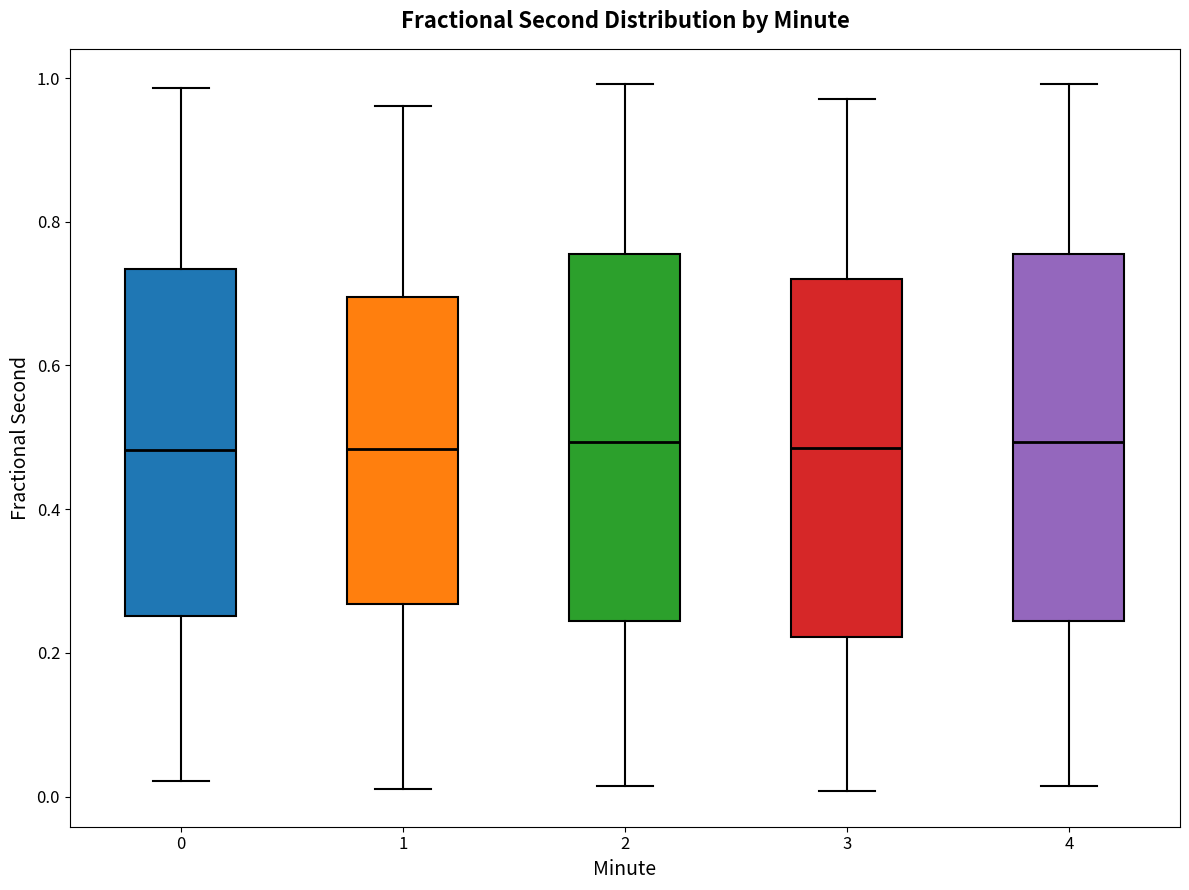

Where does the median line of the box at x = 1 sit on the y-axis? The values are not printed on the chart, so give them approximately, as read against the axis.

0.48